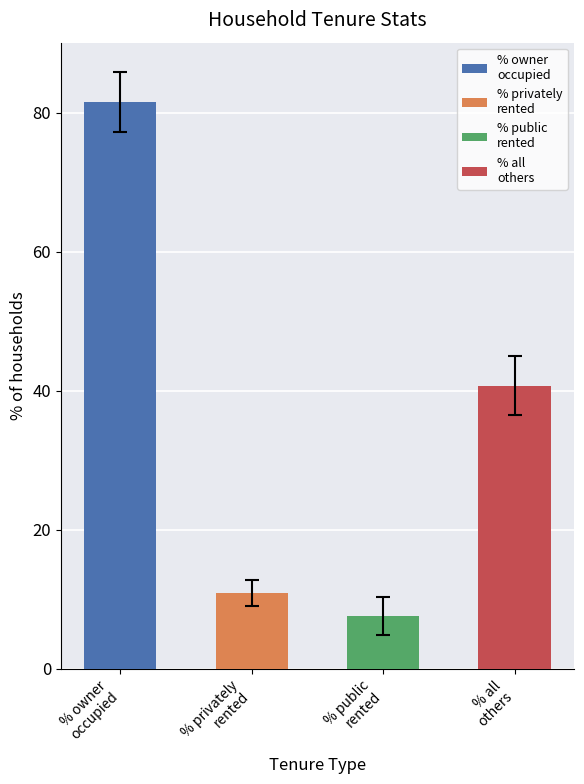

Reading left to right, extract all data points from this chart.

81.5	10.8	7.6	40.8